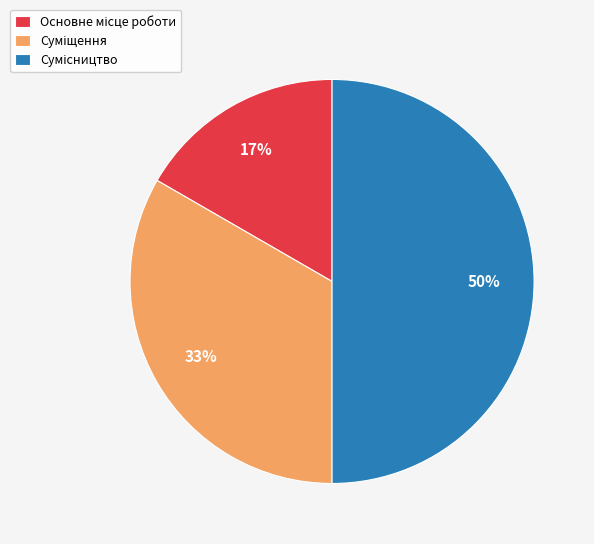

To the nearest percent, what is the difference between the largest and smallest slice percentages?

33%